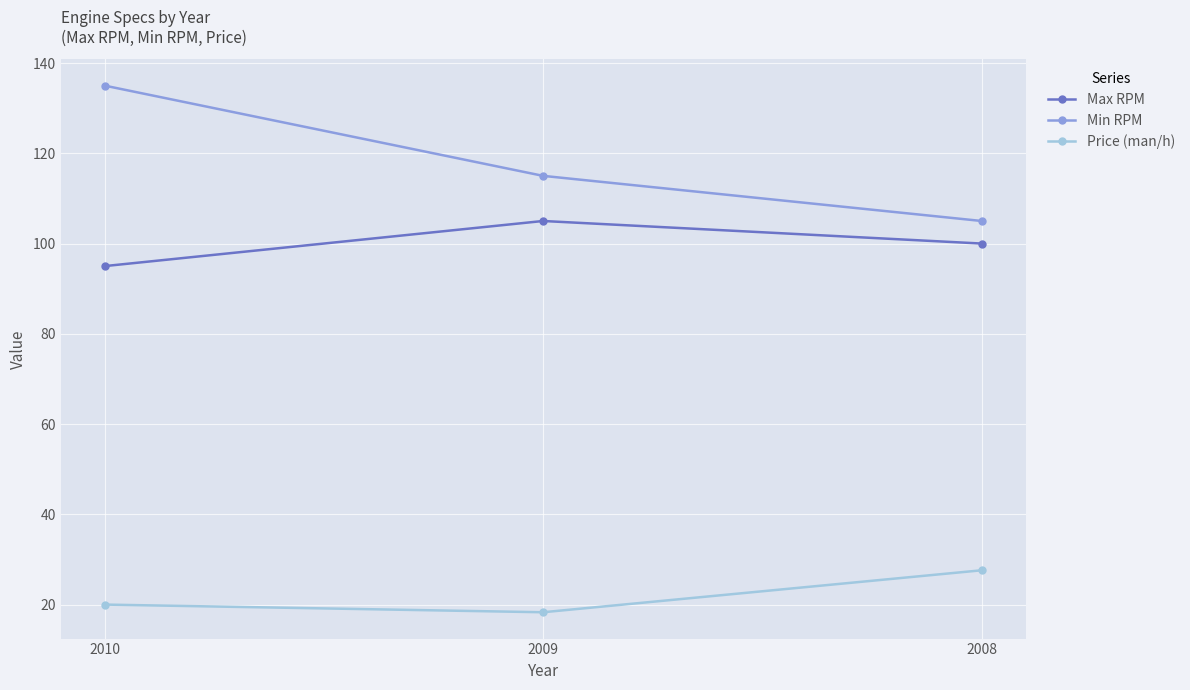

At 2010, list the series in order from largest to smallest.

Min RPM, Max RPM, Price (man/h)